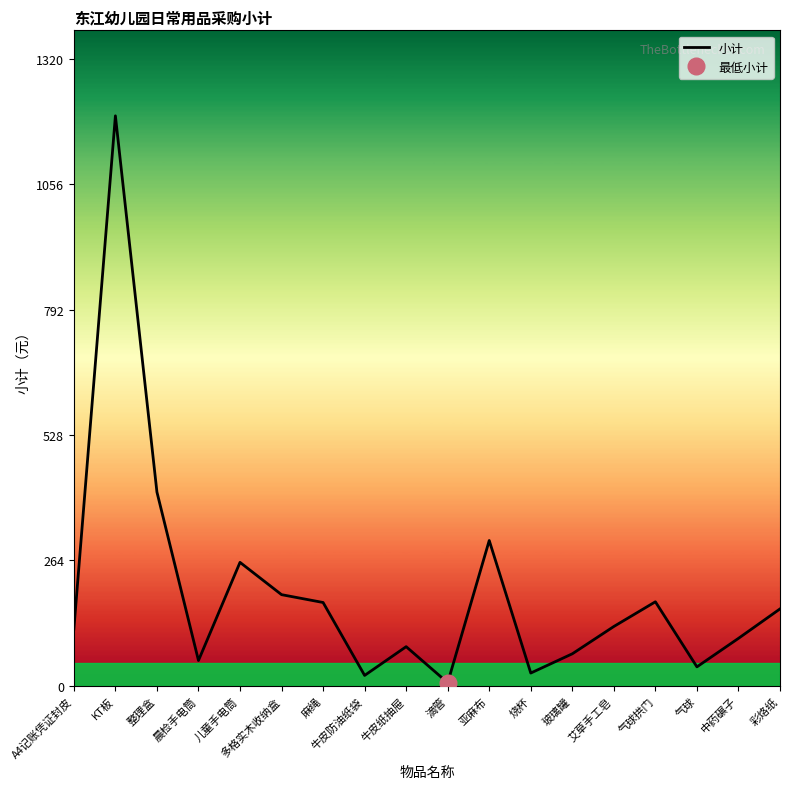

What is the difference between the second highest and minimum values?

401.4